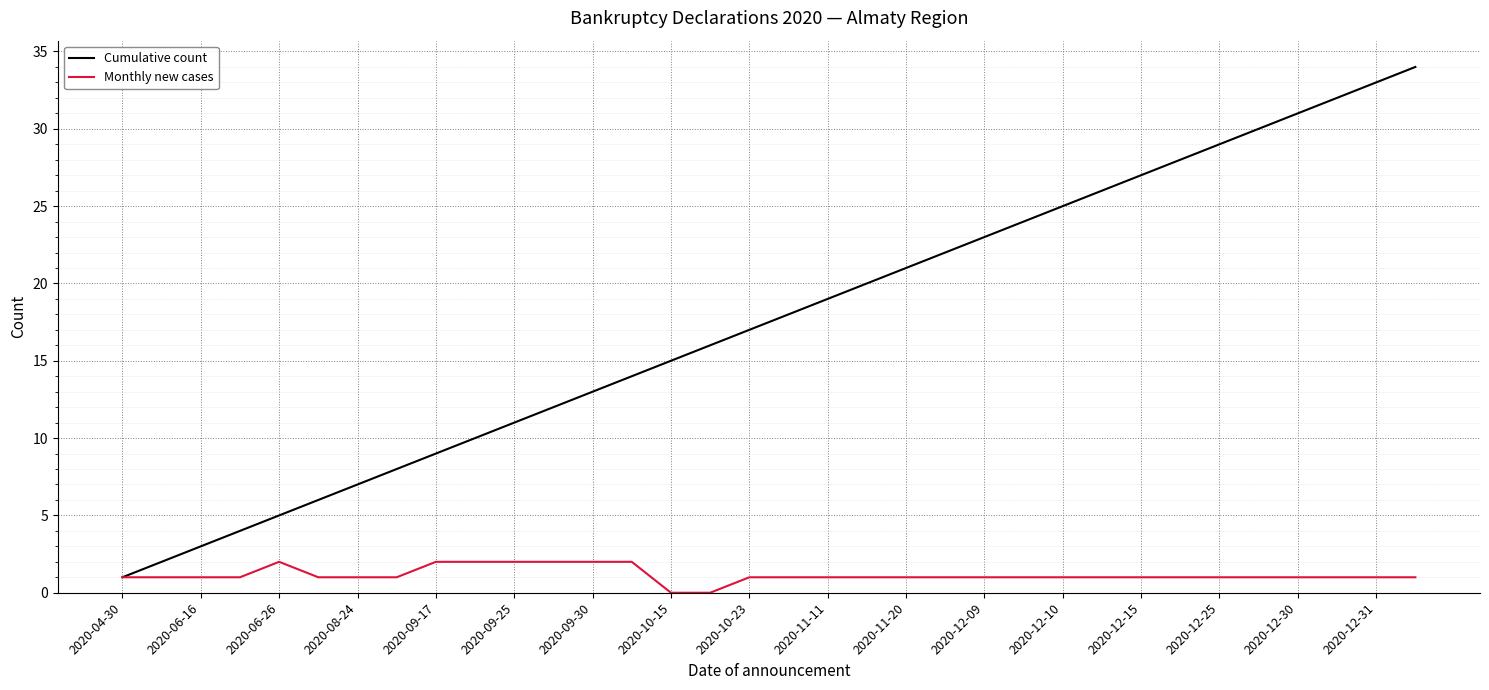

What is the greatest value displayed?

34